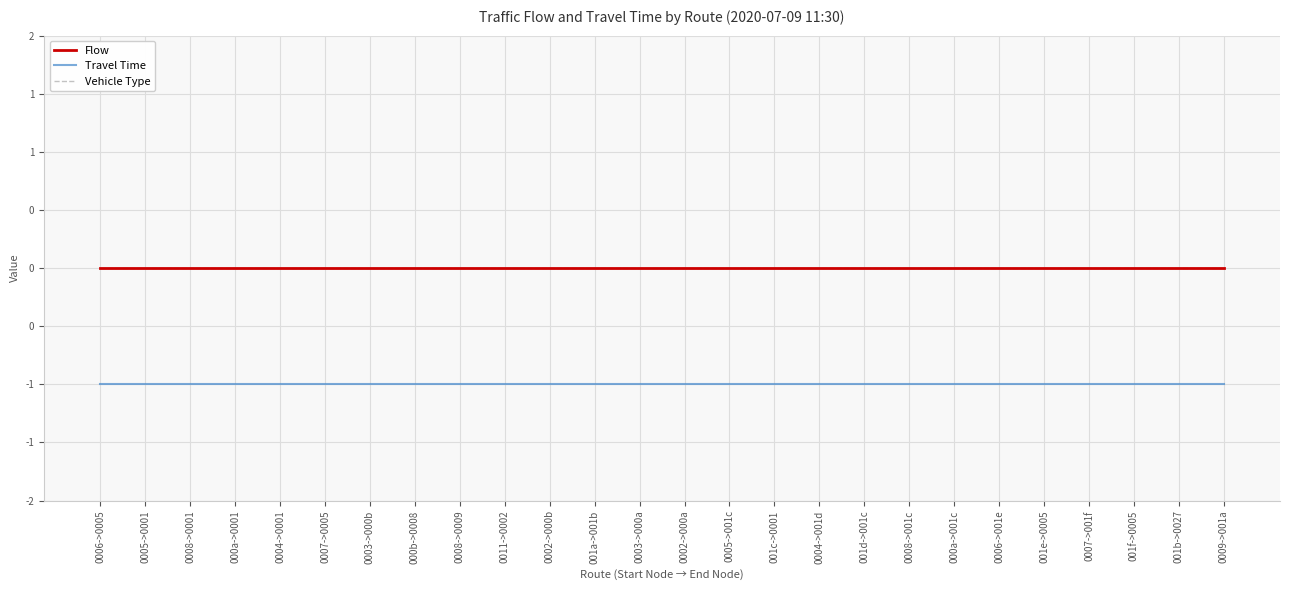

Reading left to right, extract all data points from this chart.

Flow: 0006->0005=0	0005->0001=0	0008->0001=0	000a->0001=0	0004->0001=0	0007->0005=0	0003->000b=0	000b->0008=0	0008->0009=0	0011->0002=0	0002->000b=0	001a->001b=0	0003->000a=0	0002->000a=0	0005->001c=0	001c->0001=0	0004->001d=0	001d->001c=0	0008->001c=0	000a->001c=0	0006->001e=0	001e->0005=0	0007->001f=0	001f->0005=0	001b->0027=0	0009->001a=0
Travel Time: 0006->0005=-1	0005->0001=-1	0008->0001=-1	000a->0001=-1	0004->0001=-1	0007->0005=-1	0003->000b=-1	000b->0008=-1	0008->0009=-1	0011->0002=-1	0002->000b=-1	001a->001b=-1	0003->000a=-1	0002->000a=-1	0005->001c=-1	001c->0001=-1	0004->001d=-1	001d->001c=-1	0008->001c=-1	000a->001c=-1	0006->001e=-1	001e->0005=-1	0007->001f=-1	001f->0005=-1	001b->0027=-1	0009->001a=-1
Vehicle Type: 0006->0005=0	0005->0001=0	0008->0001=0	000a->0001=0	0004->0001=0	0007->0005=0	0003->000b=0	000b->0008=0	0008->0009=0	0011->0002=0	0002->000b=0	001a->001b=0	0003->000a=0	0002->000a=0	0005->001c=0	001c->0001=0	0004->001d=0	001d->001c=0	0008->001c=0	000a->001c=0	0006->001e=0	001e->0005=0	0007->001f=0	001f->0005=0	001b->0027=0	0009->001a=0